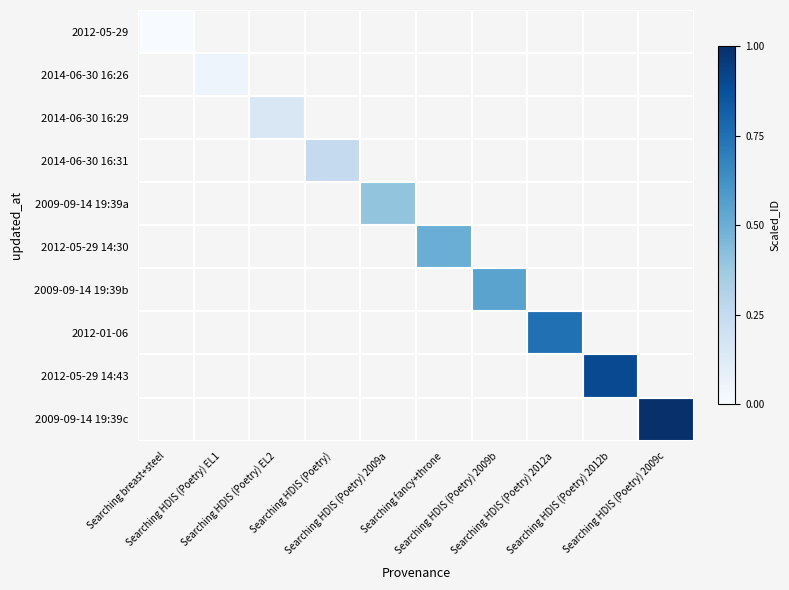

Which series has the widest spread of values?

2012-05-29